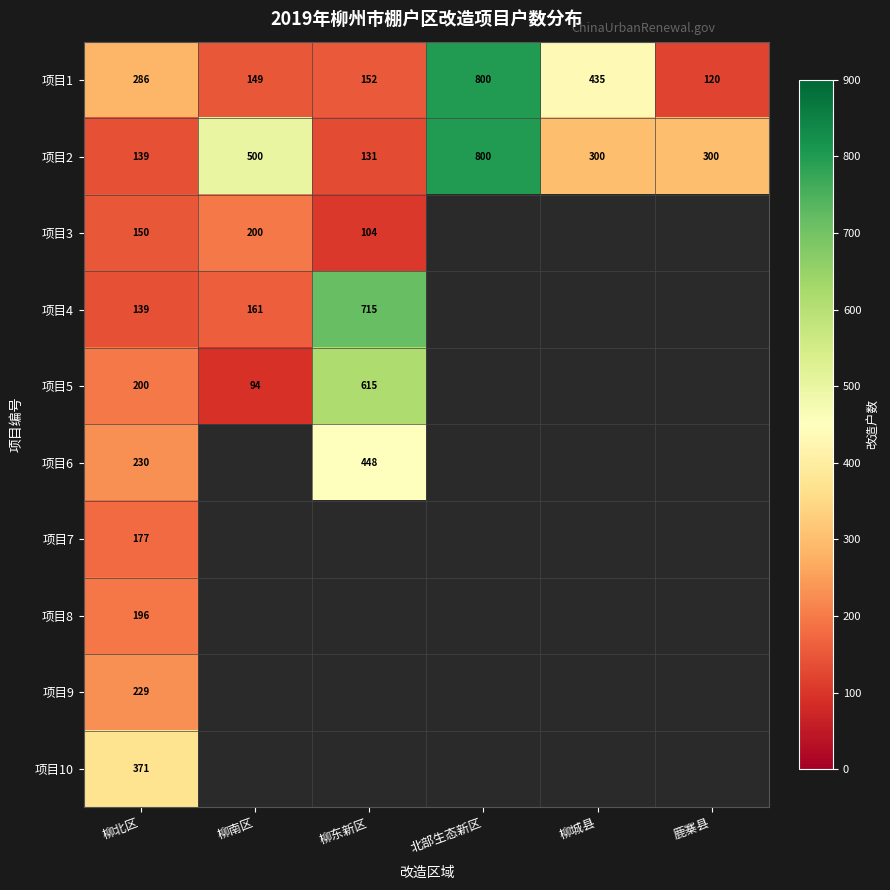

Read the 项目1 value at 鹿寨县, to the nearest 100.

100